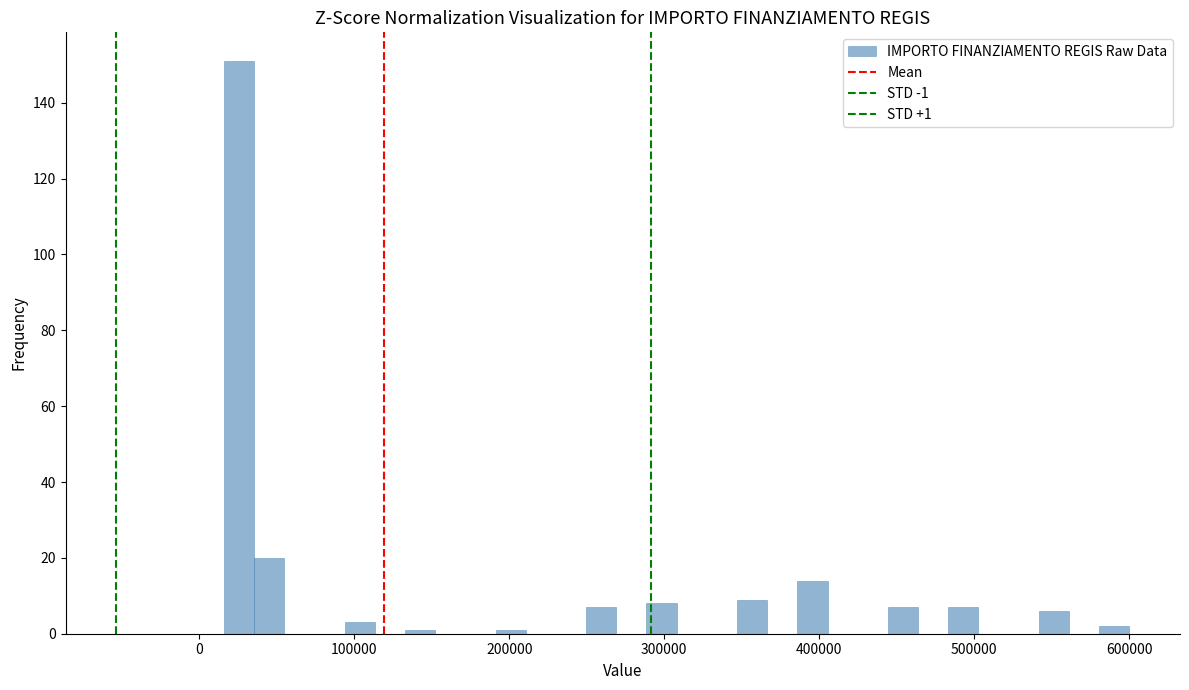

Read against the x-axis, roughly where is the centre of the tallest bar?

30000